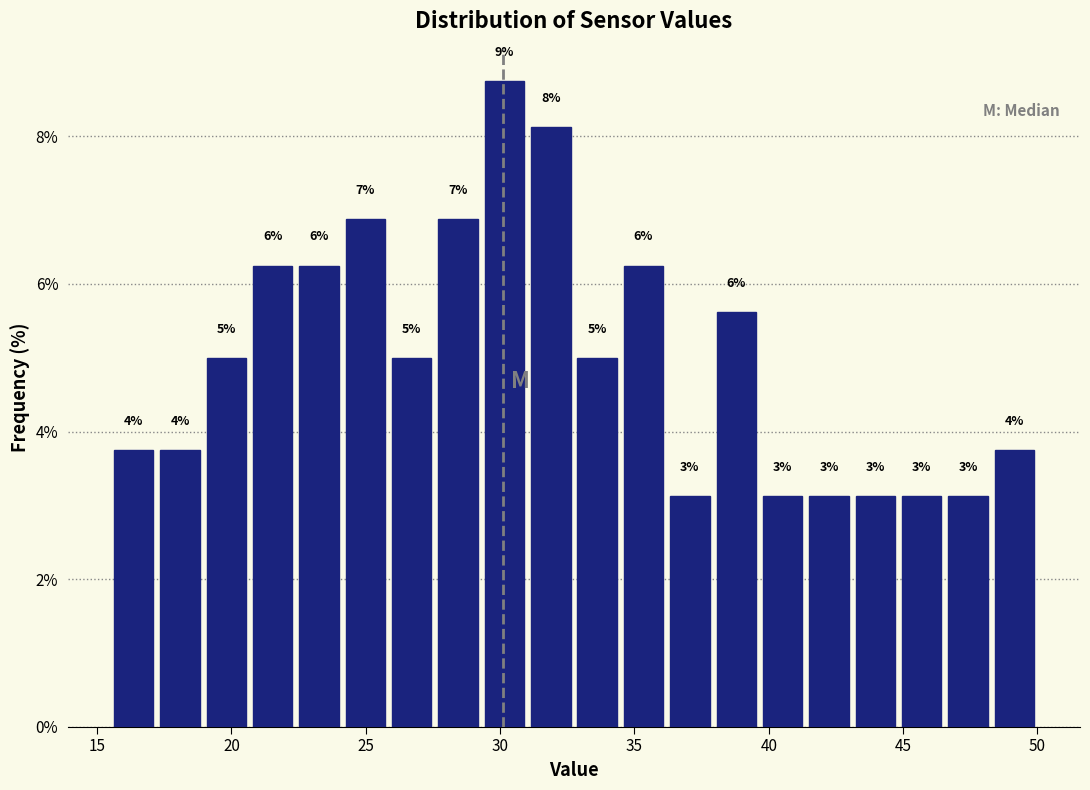

Around what value on the x-axis is the tallest bar? Give the approximate position of its centre, as read against the axis.

30.0